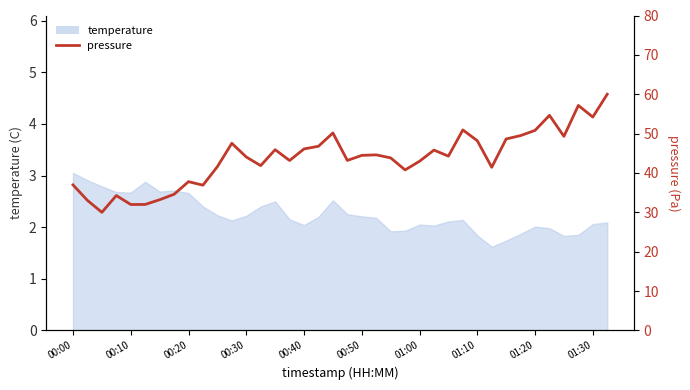

What is the minimum value shown in the chart?

30.0